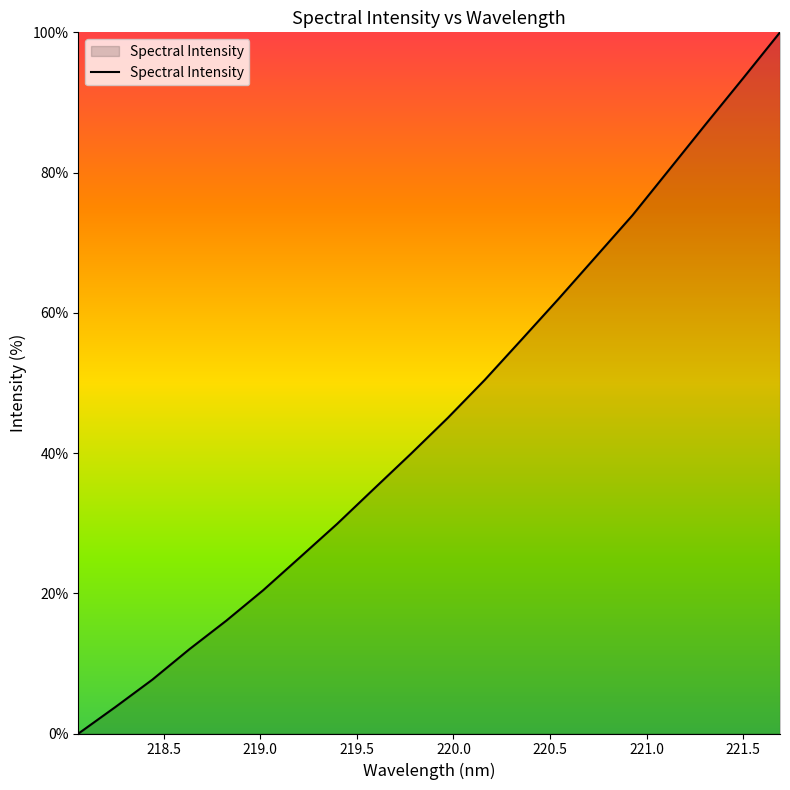

How many lines are shown in the chart?

1